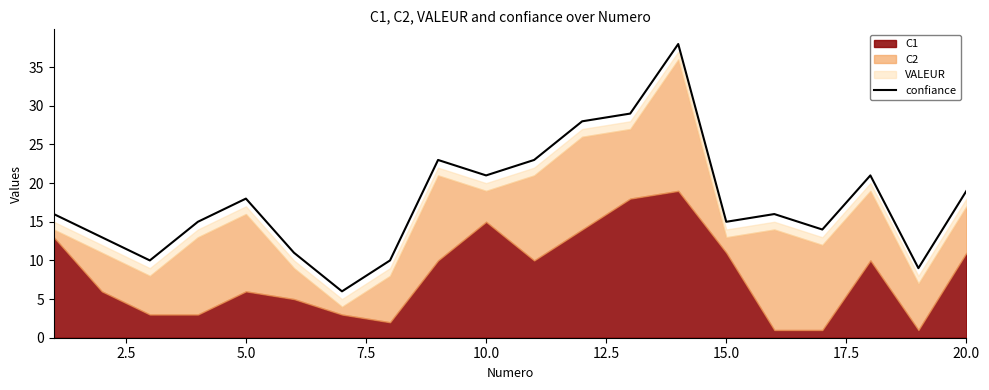

What is the sum of all values?

355